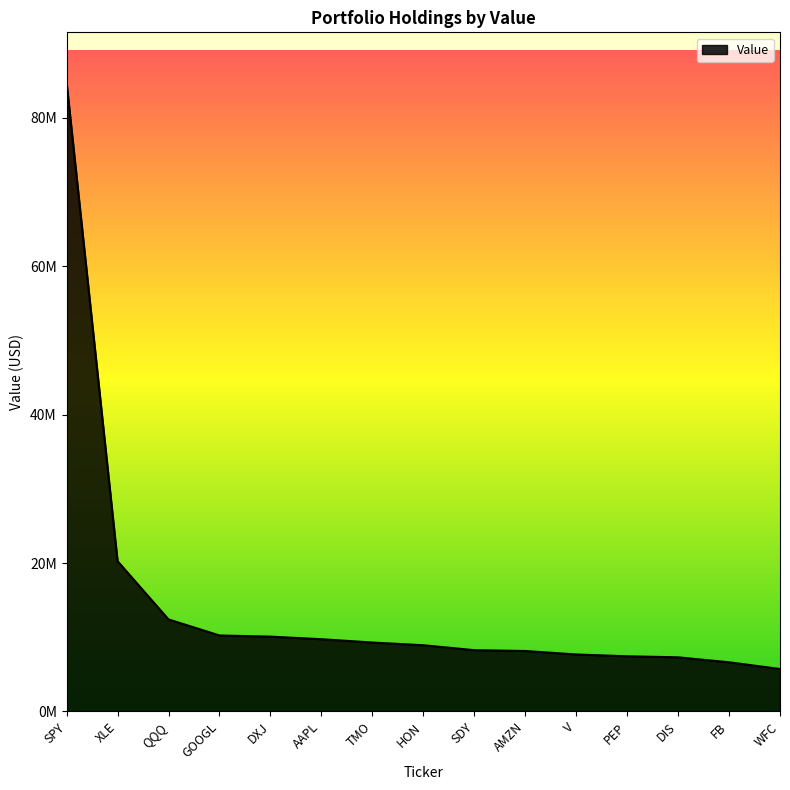

Does the chart have visible grid lines?

No